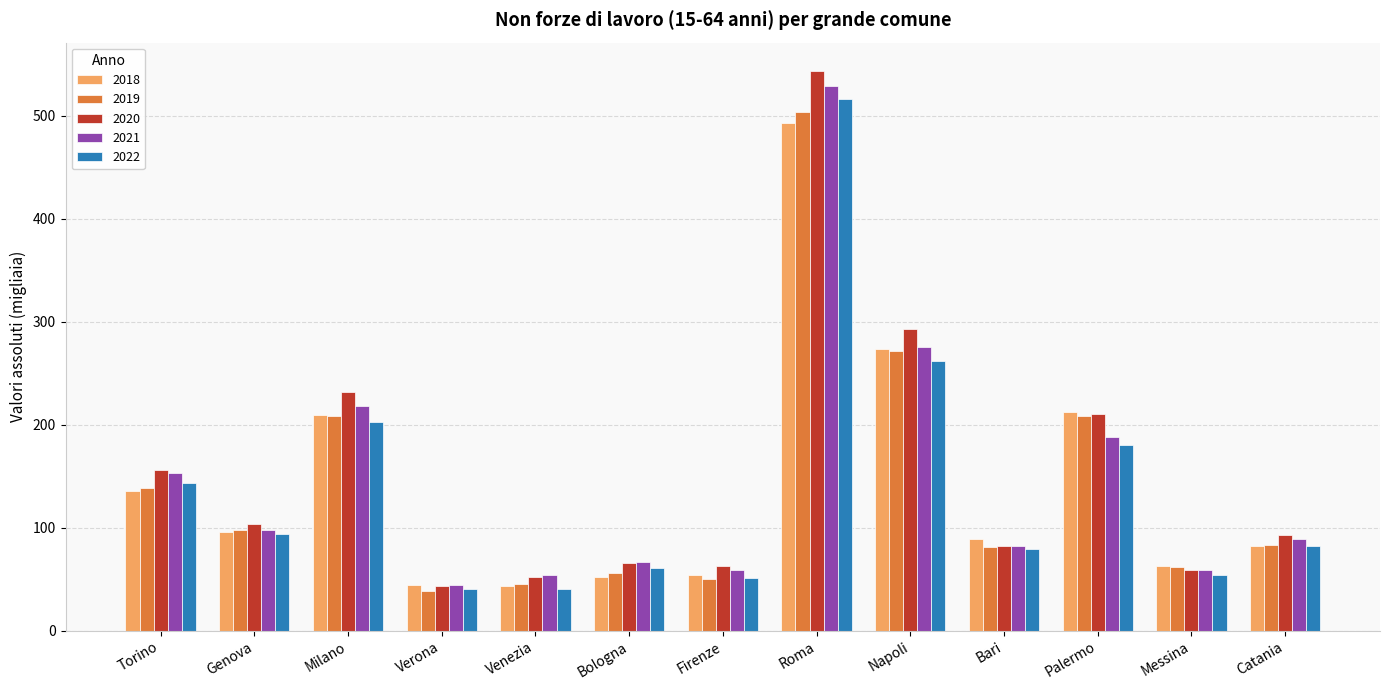

What is the sum of all 2022 values?

1806.6